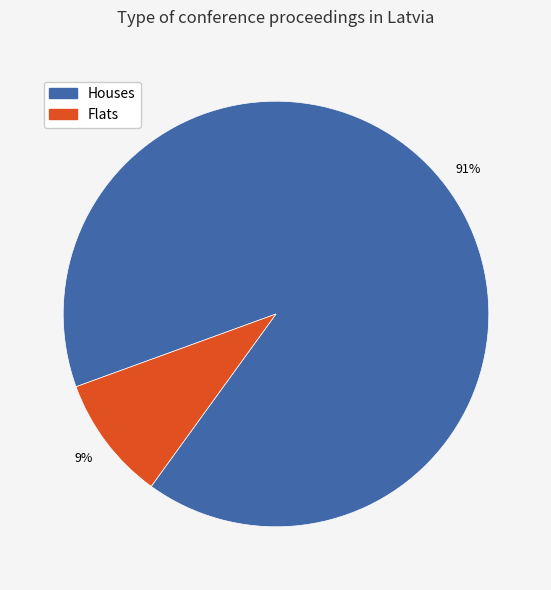

How many slices are in this pie chart?

2